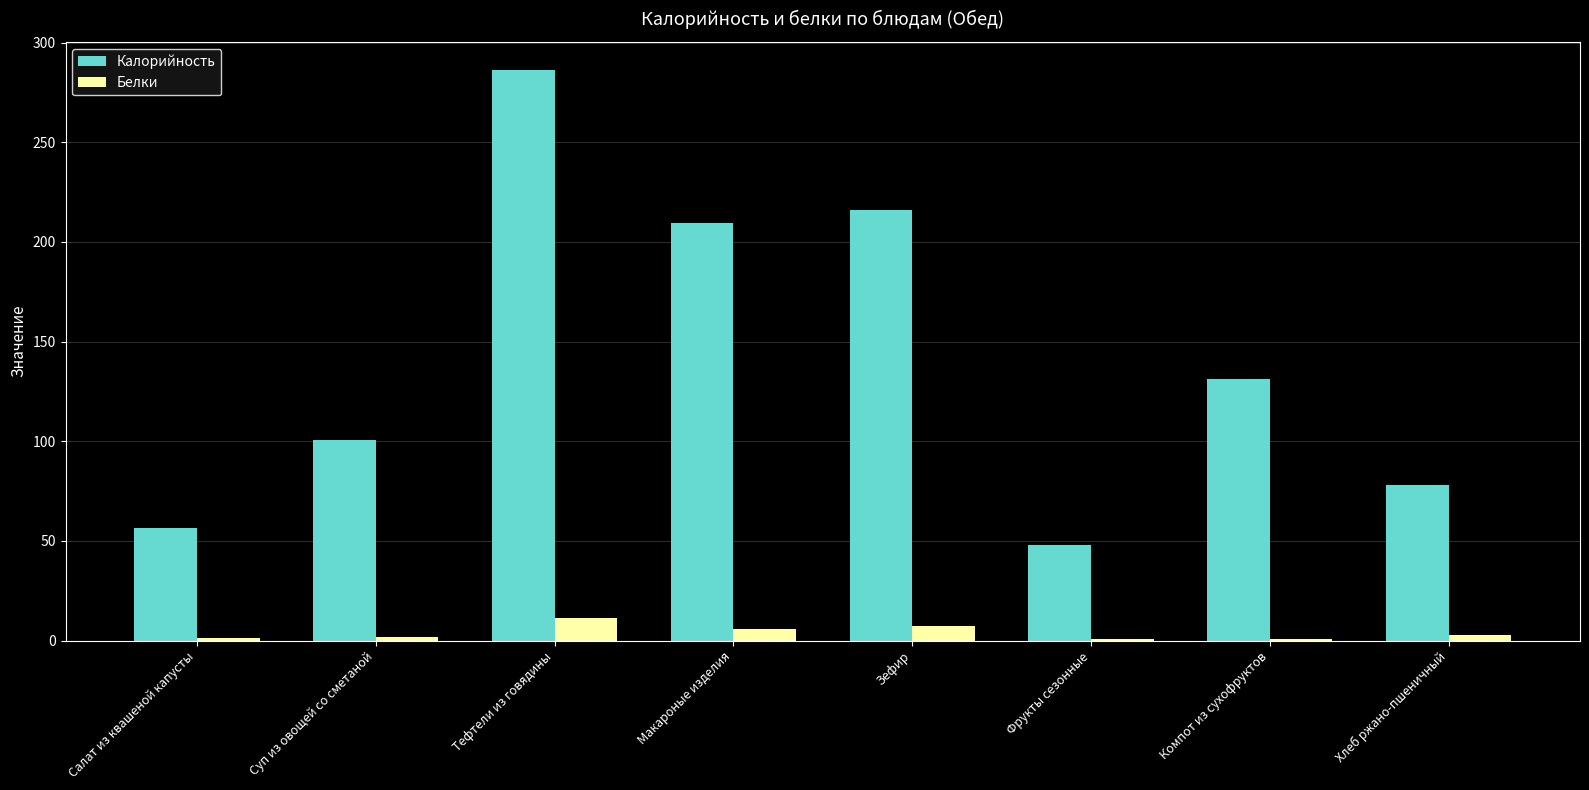

Between Фрукты сезонные and Хлеб ржано-пшеничный, which series saw the biggest shift?

Калорийность